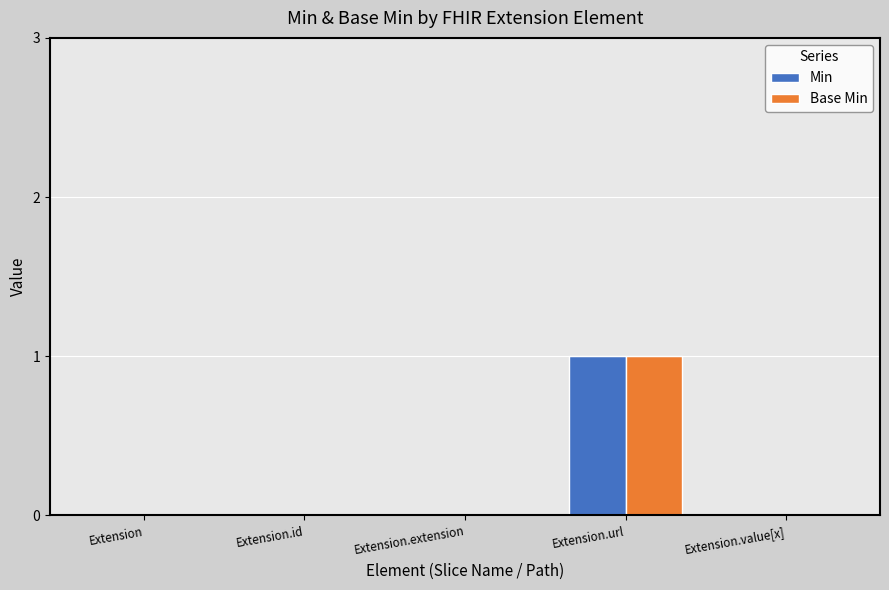

Does the chart contain stacked bars?

No